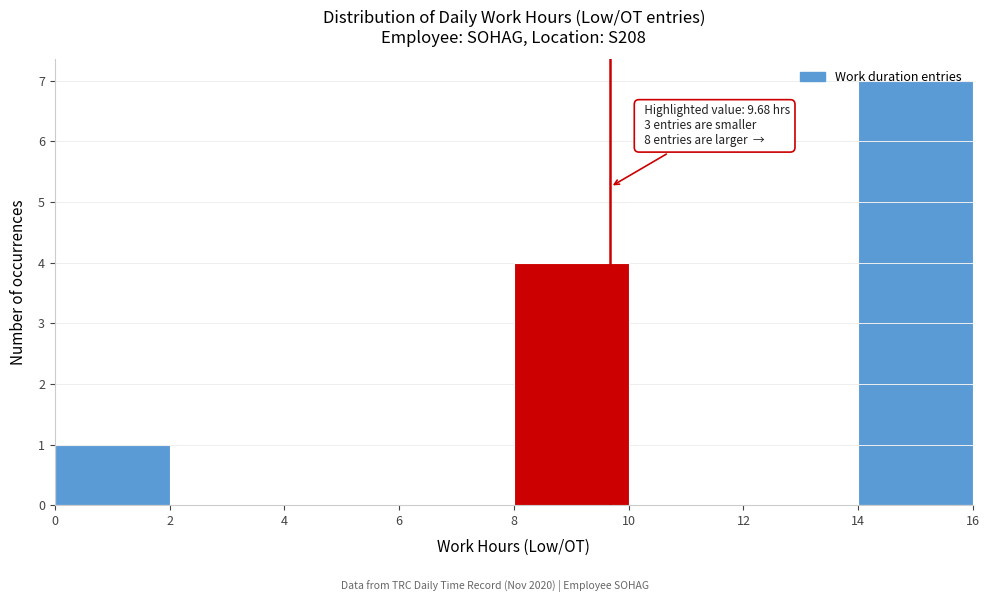

Which range on the x-axis has the tallest bar?

14 to 16